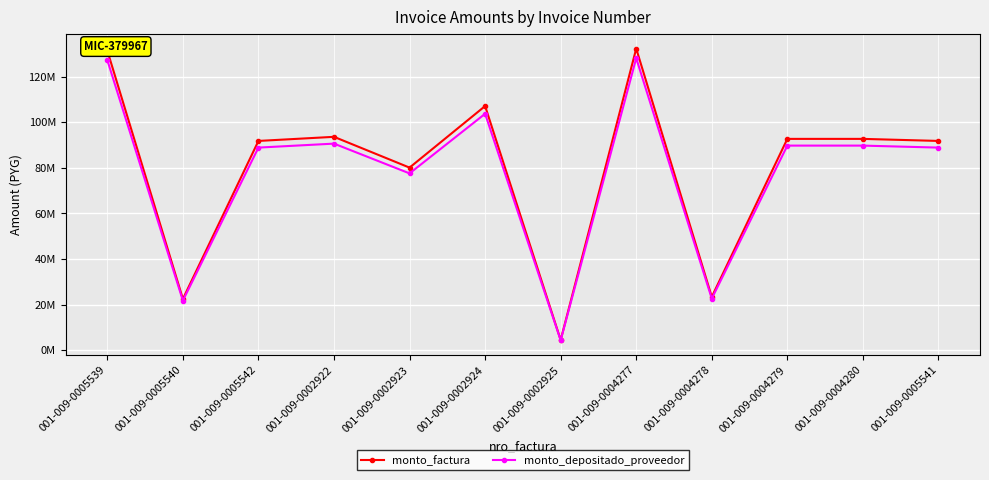

The value of monto_depositado_proveedor at 001-009-0005542 is 23569618. True or false?

False